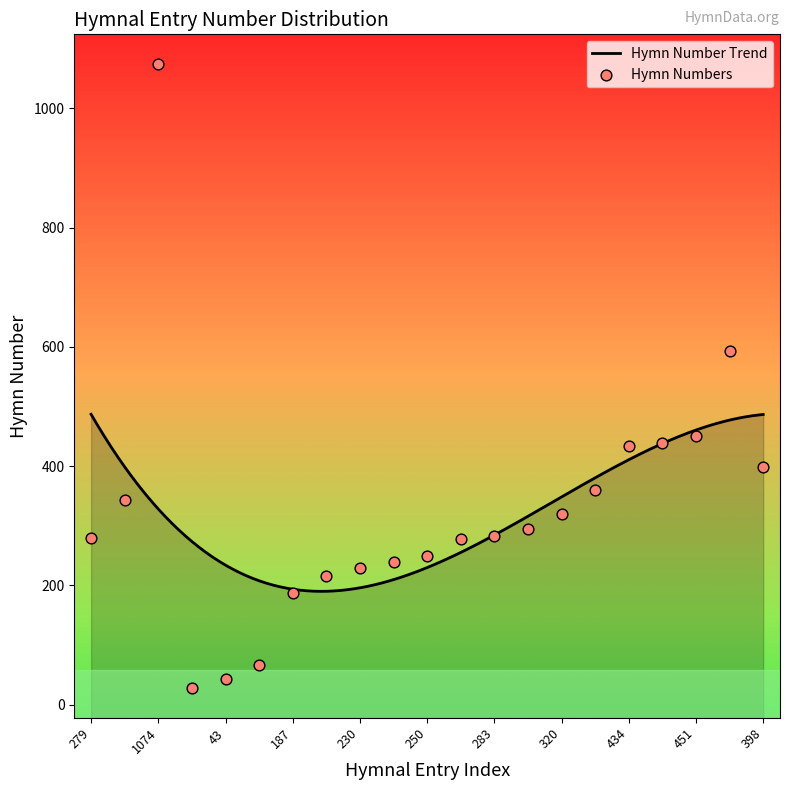

Between 439 and 187, which is larger?

439